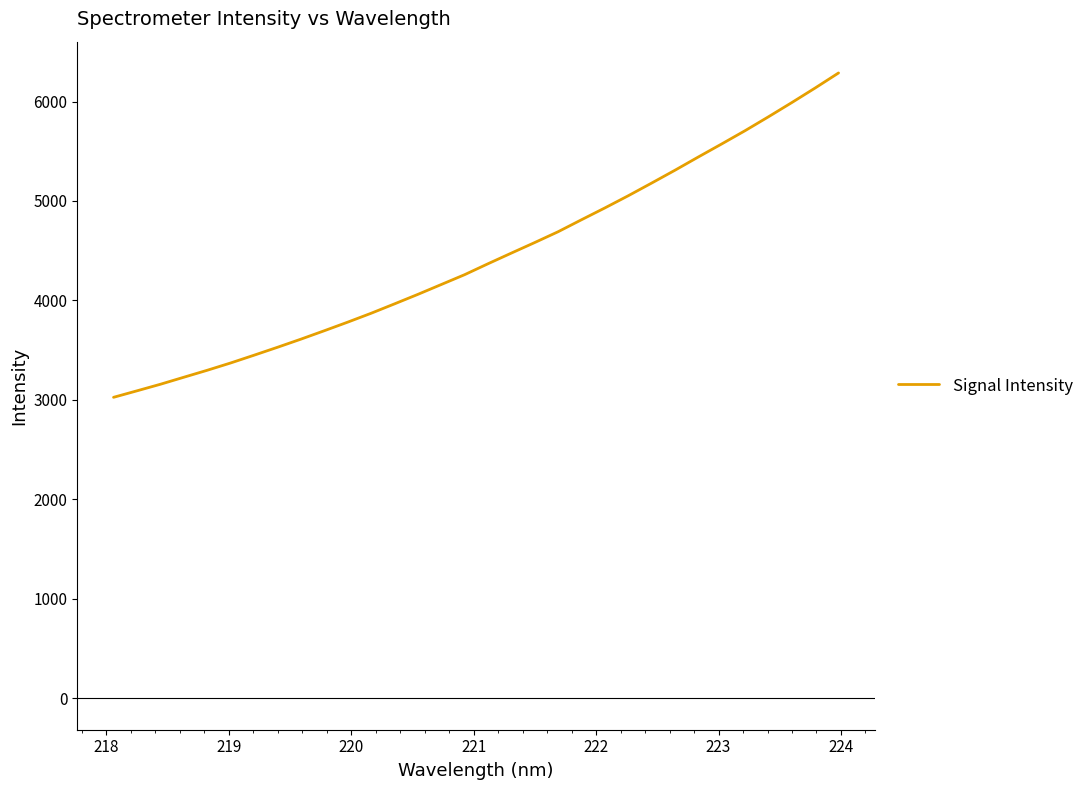

What is the difference between the maximum and minimum values?

3260.5